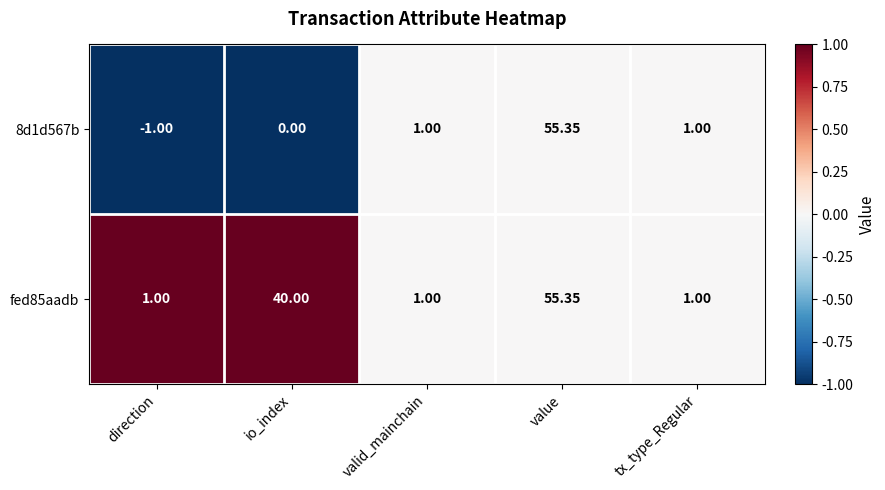

At which label does 8d1d567b reach its minimum?

direction